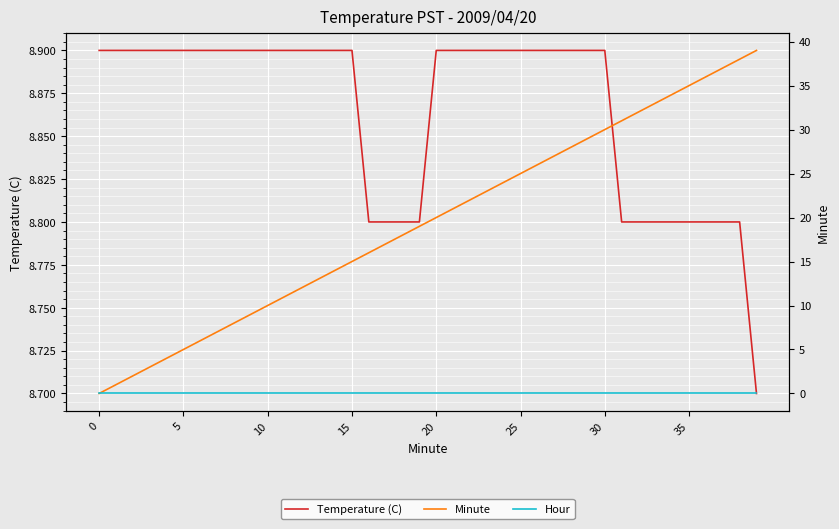

After their last crossing, which series has the higher values: Minute or Temperature (C)?

Minute